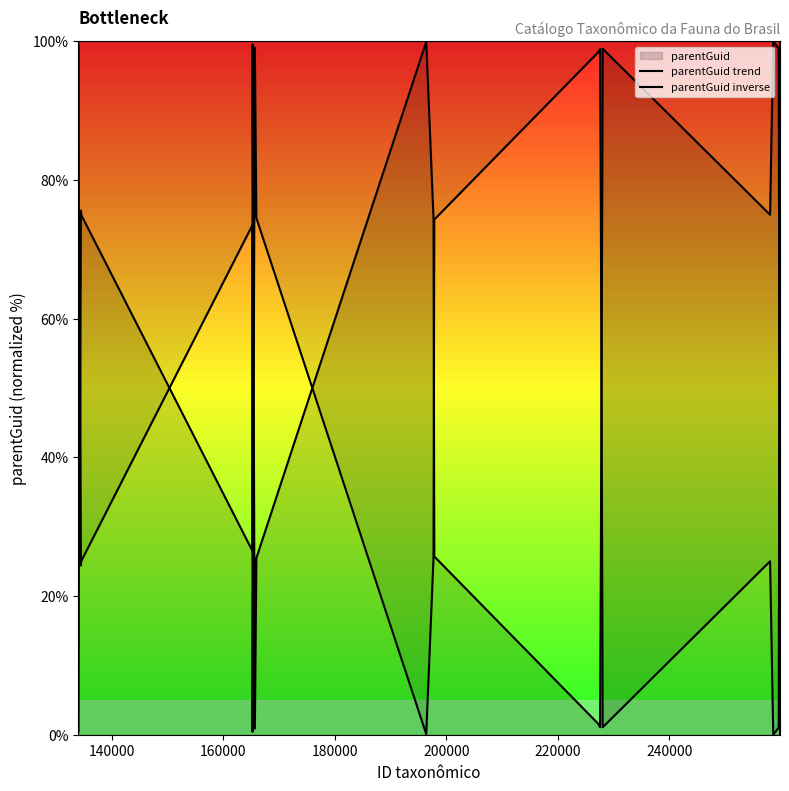

Reading left to right, what are all the values shown in this chart?

parentGuid trend: 99.6	26.2	75.6	75.0	26.5	99.6	0.9	25.5	99.9	74.5	25.7	1.6	1.1	25.1	75.1	98.9	75.0	100.0	99.0	0.0
parentGuid inverse: 0.4	73.8	24.4	25.0	73.5	0.4	99.1	74.5	0.1	25.5	74.3	98.4	98.9	74.9	24.9	1.1	25.0	0.0	1.0	100.0